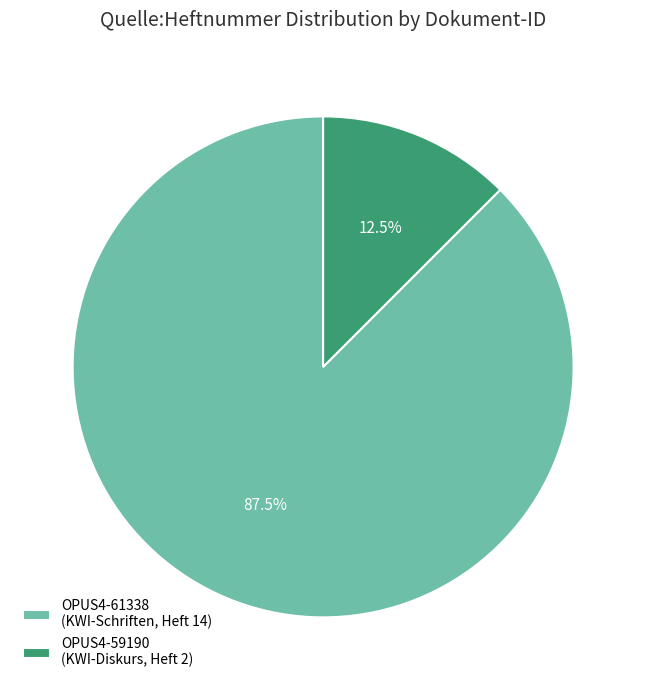

Rank the categories by value from highest to lowest.

OPUS4-61338, OPUS4-59190